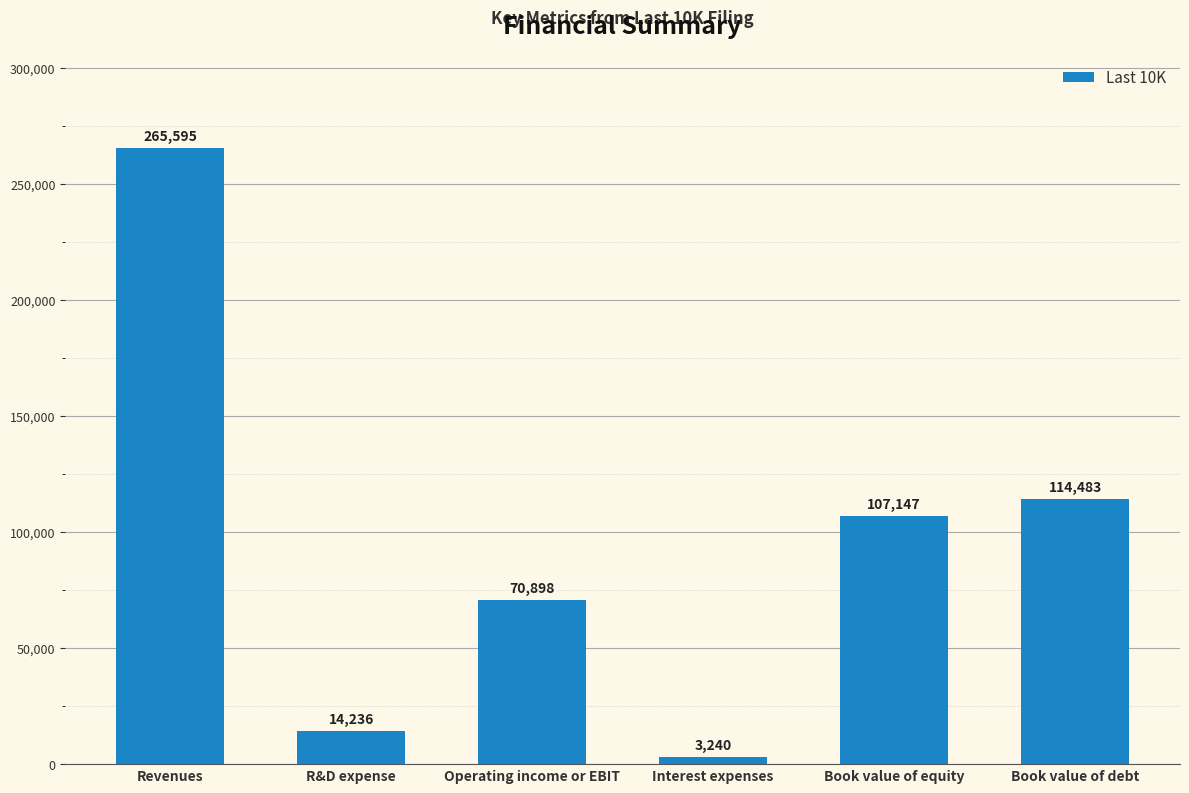

List the labels in order of value, smallest first.

Interest expenses, R&D expense, Operating income or EBIT, Book value of equity, Book value of debt, Revenues